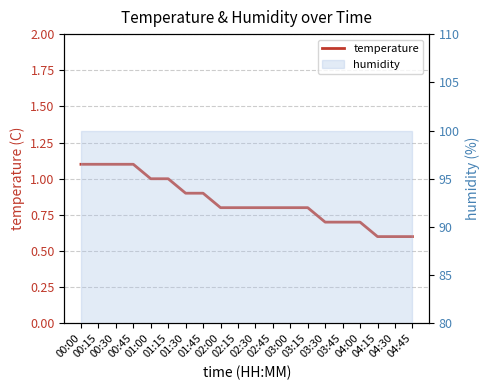

The value at 01:00 is 1.0. True or false?

True